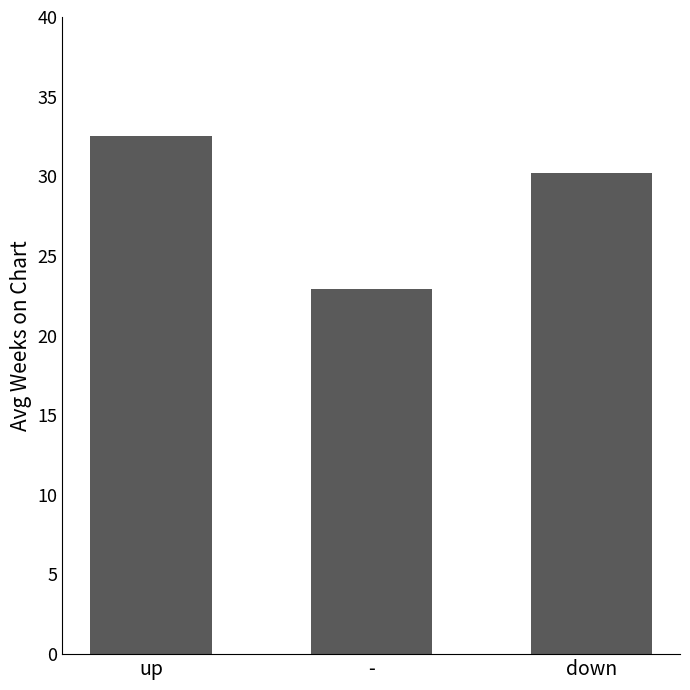

What is the change in value from up to down?

-2.3